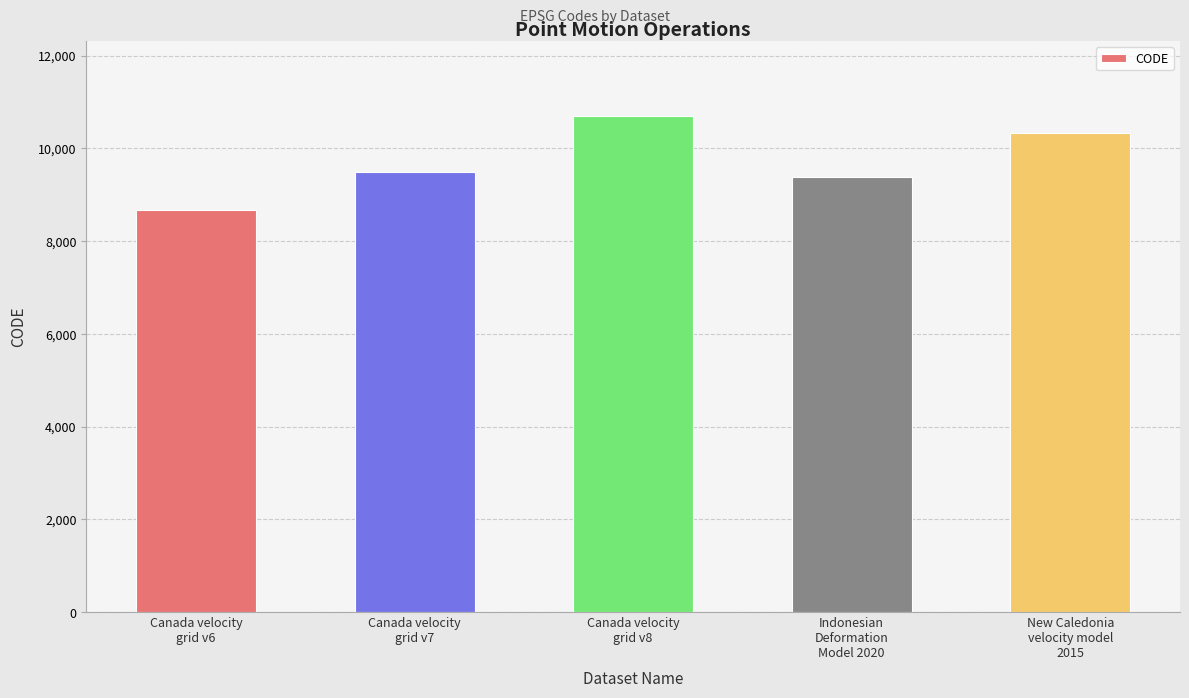

Which category has the highest value across all series?

Canada velocity
grid v8